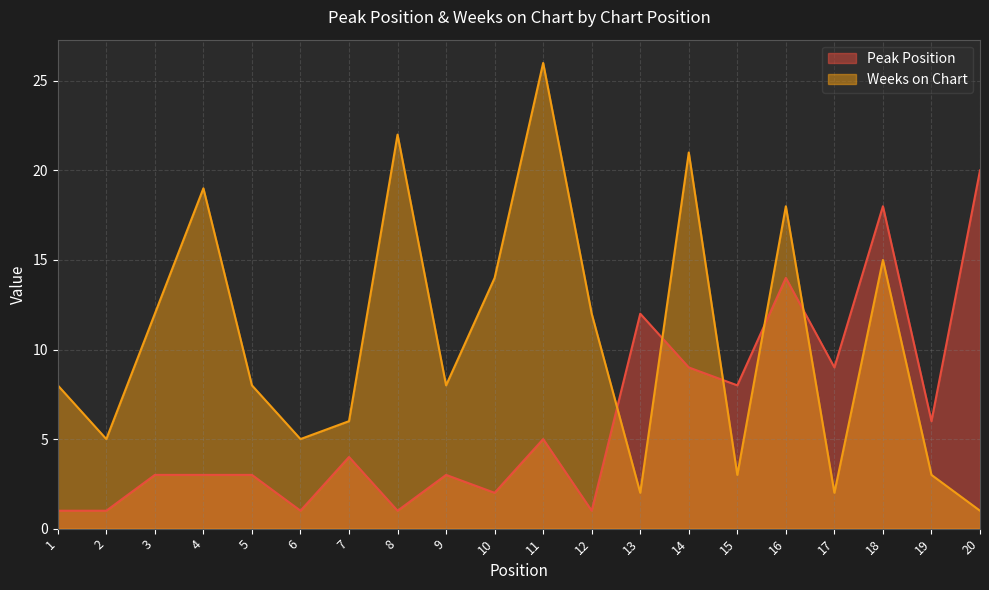

The value of Peak Position at 15 is 8. True or false?

True